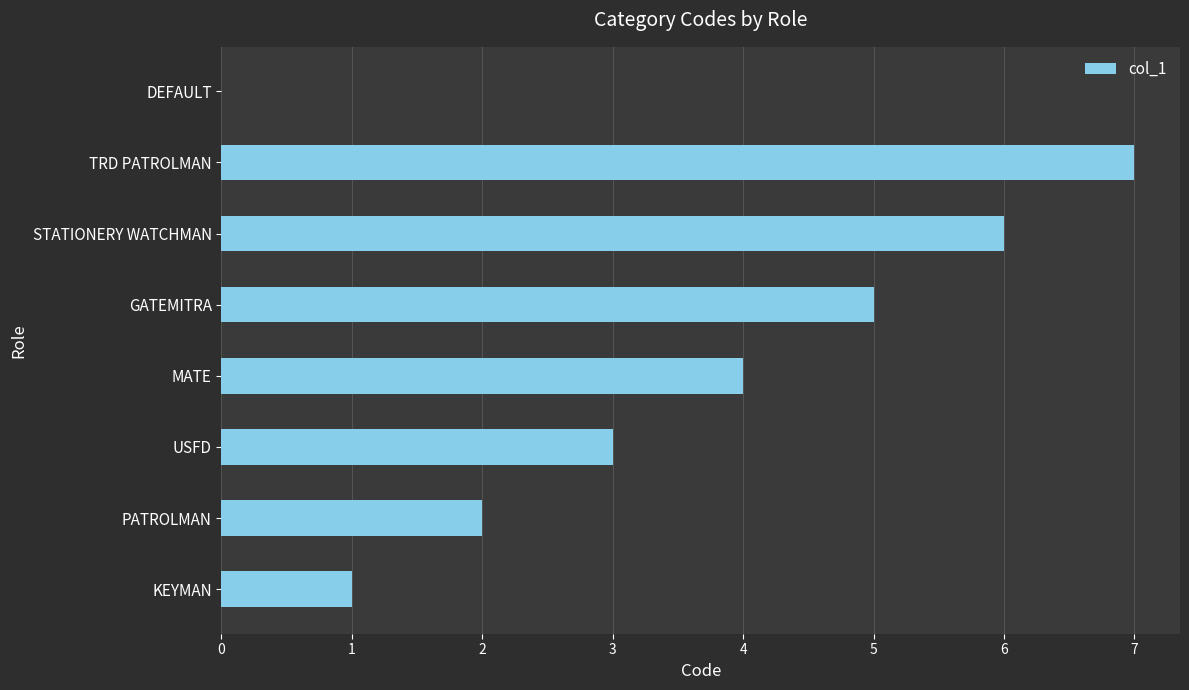

Reading bottom to top, transcribe all the data shown in this chart.

KEYMAN=1	PATROLMAN=2	USFD=3	MATE=4	GATEMITRA=5	STATIONERY WATCHMAN=6	TRD PATROLMAN=7	DEFAULT=0